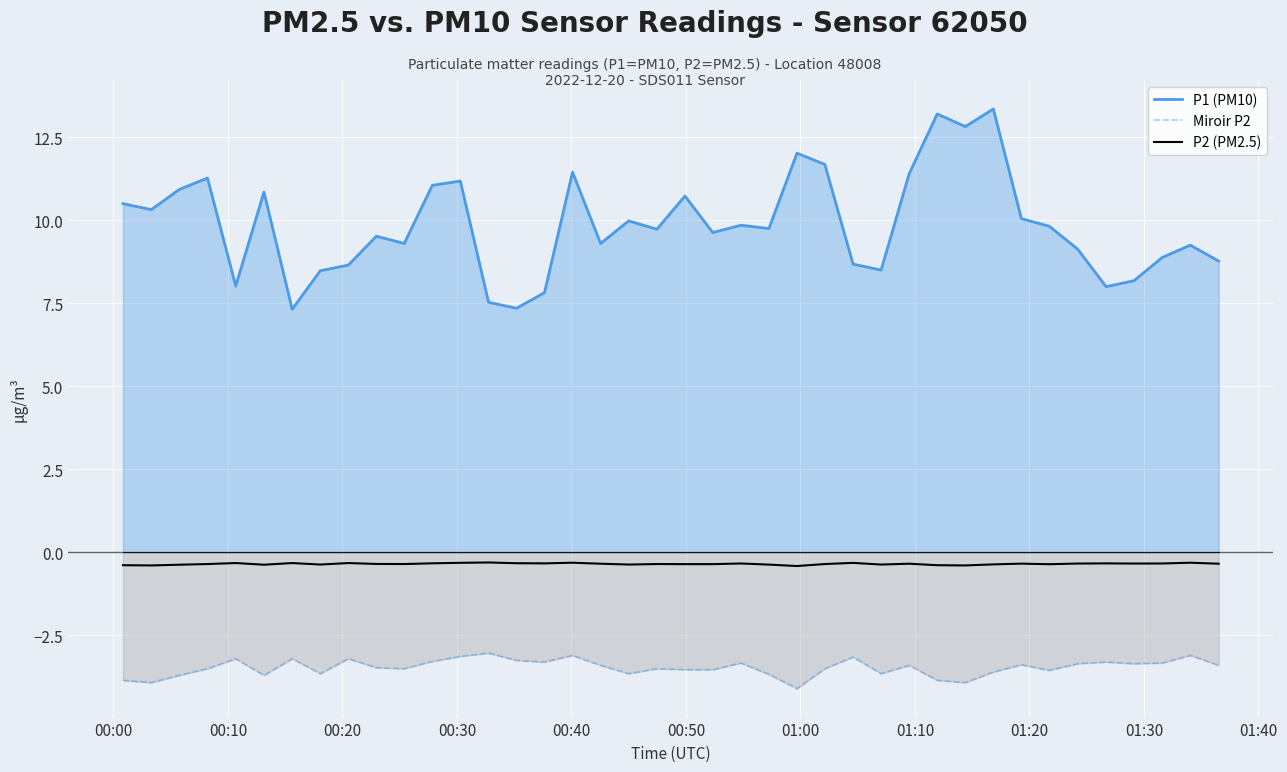

List the series in order of their peak value, lowest first.

Miroir P2, P2 (PM2.5), P1 (PM10)